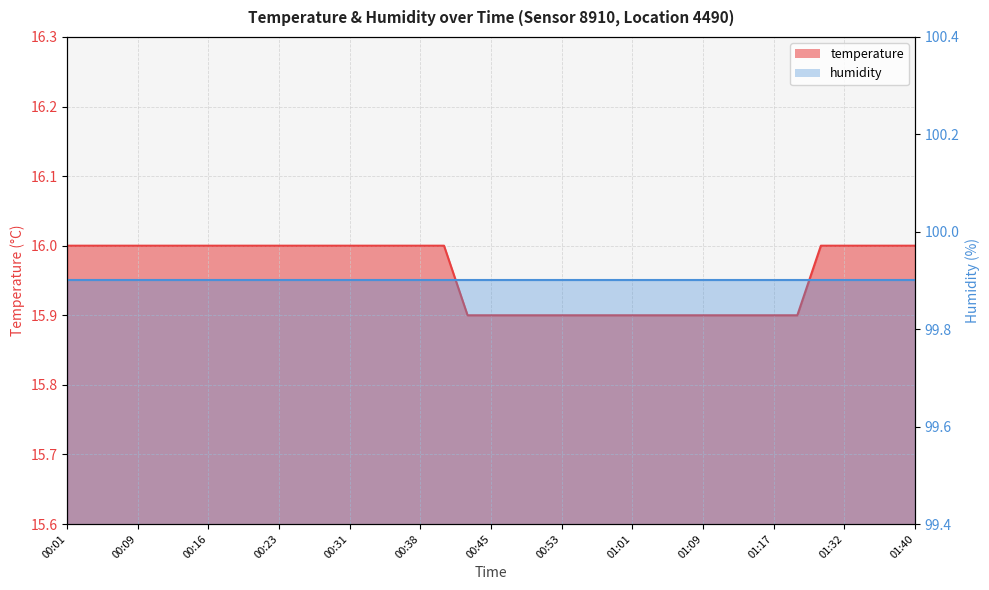

Rank the categories by value from lowest to highest.

00:43, 00:45, 00:48, 00:50, 00:53, 00:55, 00:58, 01:01, 01:04, 01:07, 01:09, 01:12, 01:15, 01:17, 01:19, 00:01, 00:04, 00:06, 00:09, 00:11, 00:14, 00:16, 00:18, 00:21, 00:23, 00:26, 00:28, 00:31, 00:33, 00:36, 00:38, 00:40, 01:30, 01:32, 01:34, 01:37, 01:40